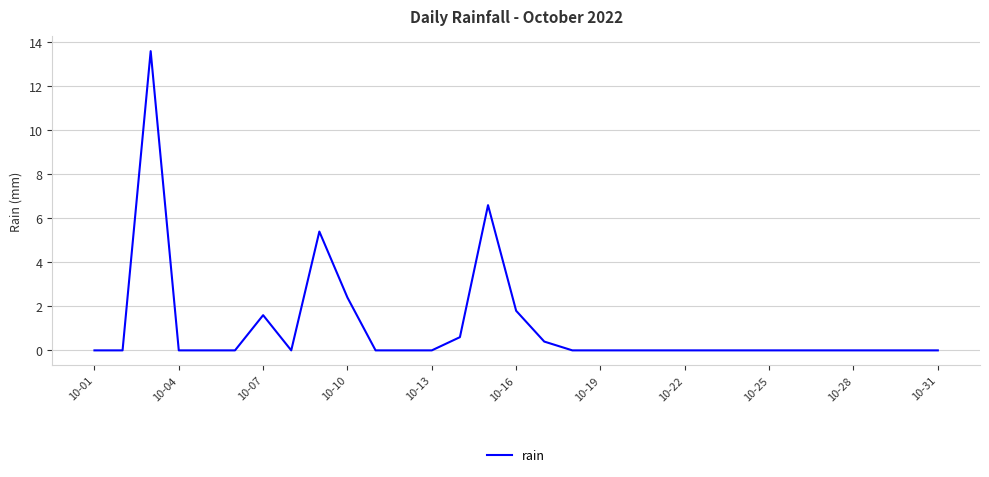

What is the maximum value shown in the chart?

13.6